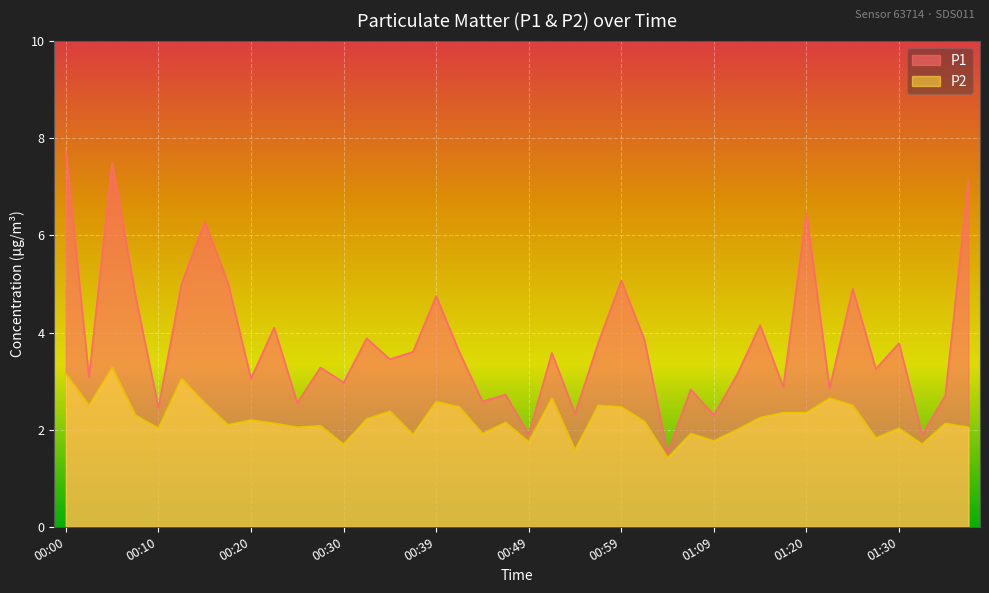

At which category is the sum across all series the highest?

00:00